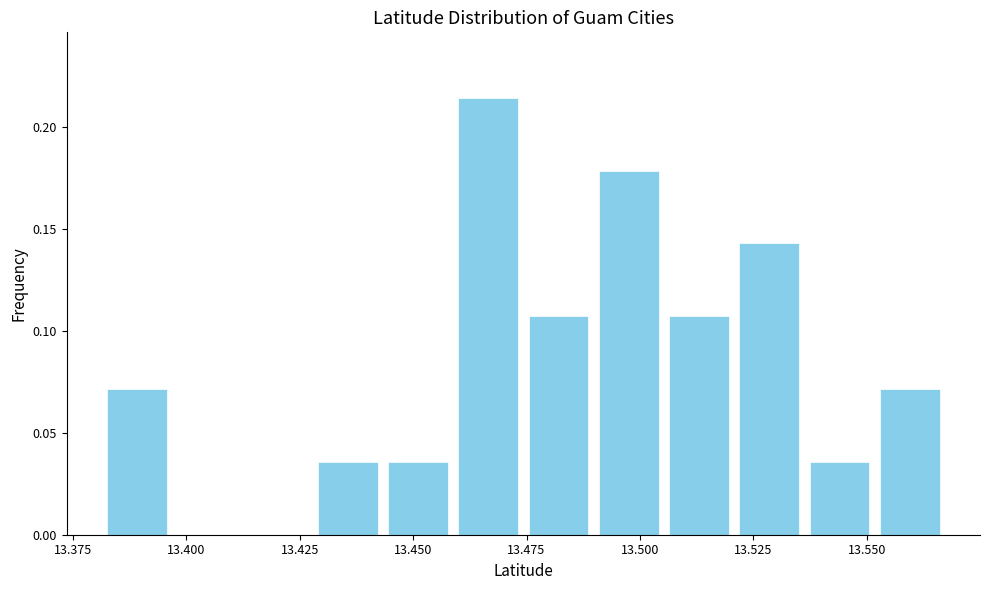

Around what value on the x-axis is the tallest bar? Give the approximate position of its centre, as read against the axis.

13.465